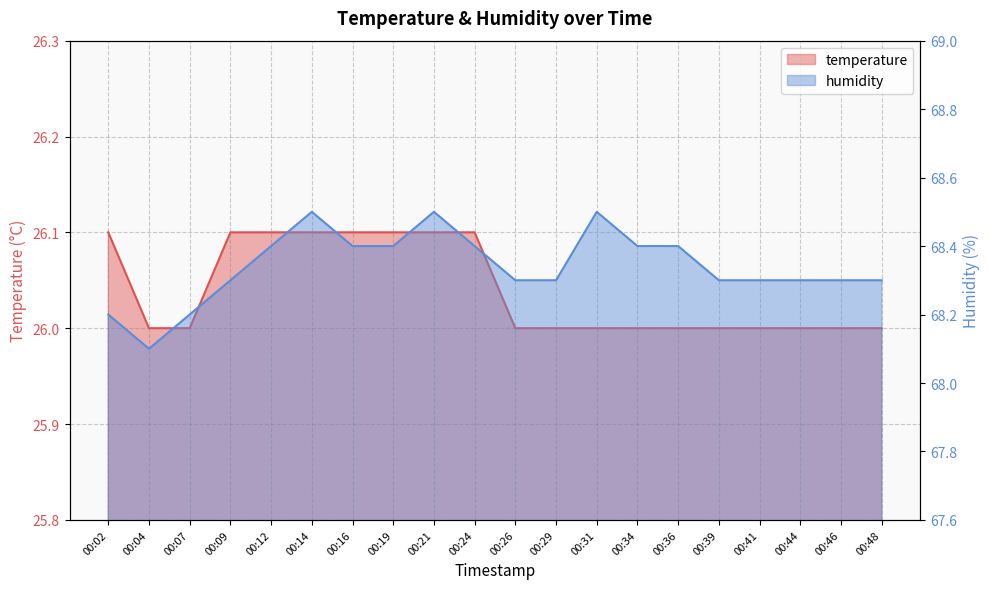

List the series in order of their peak value, lowest first.

temperature, humidity